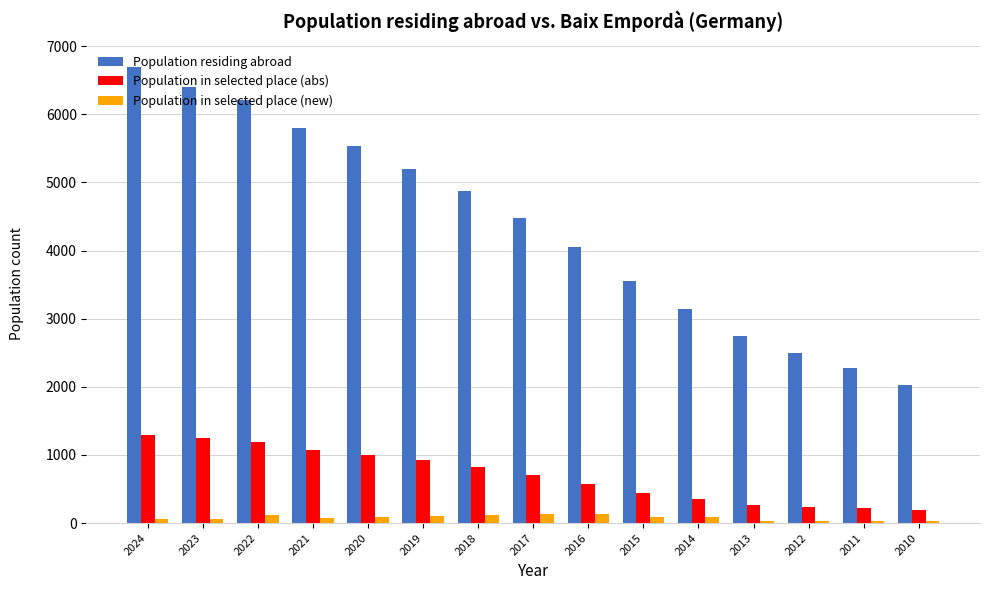

Which category has the lowest value in the Population residing abroad series?

2010